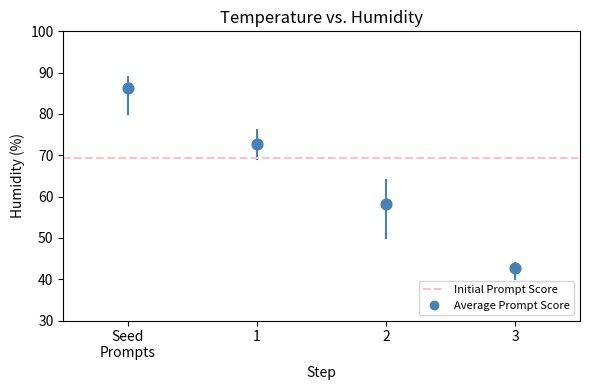

What Y value in the scatter plot is closest to 64?

58.2